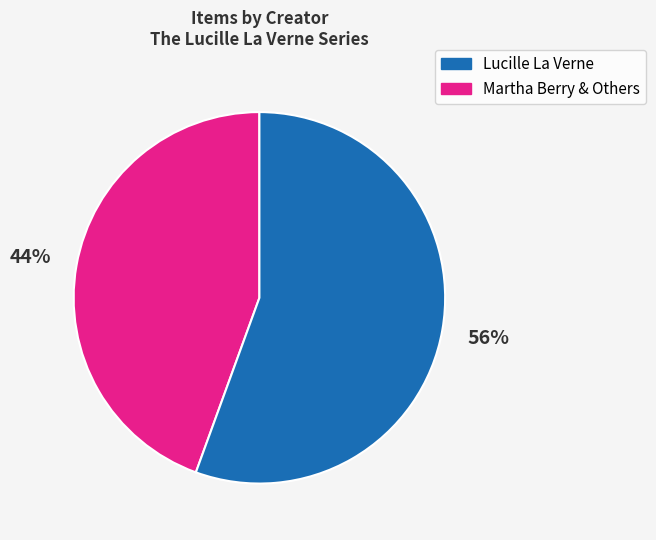

To the nearest percent, what is the average slice percentage?

50%